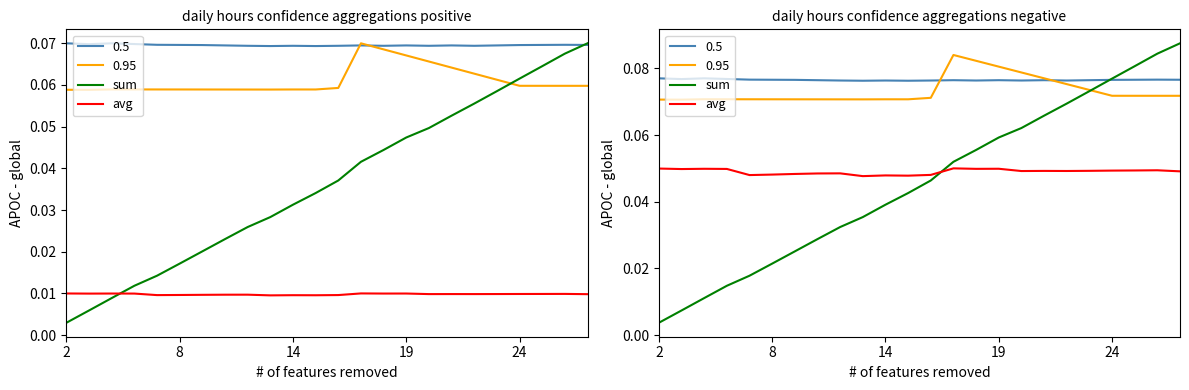

True or false: sum has a value of 0.1 at 23.

True